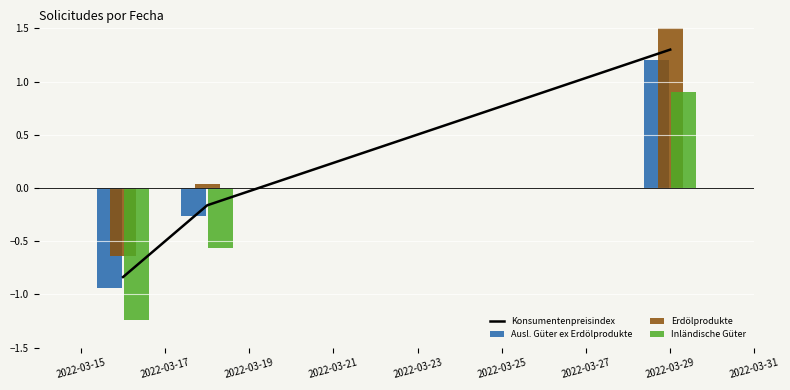

What is the average value of the Erdölprodukte series?

0.3